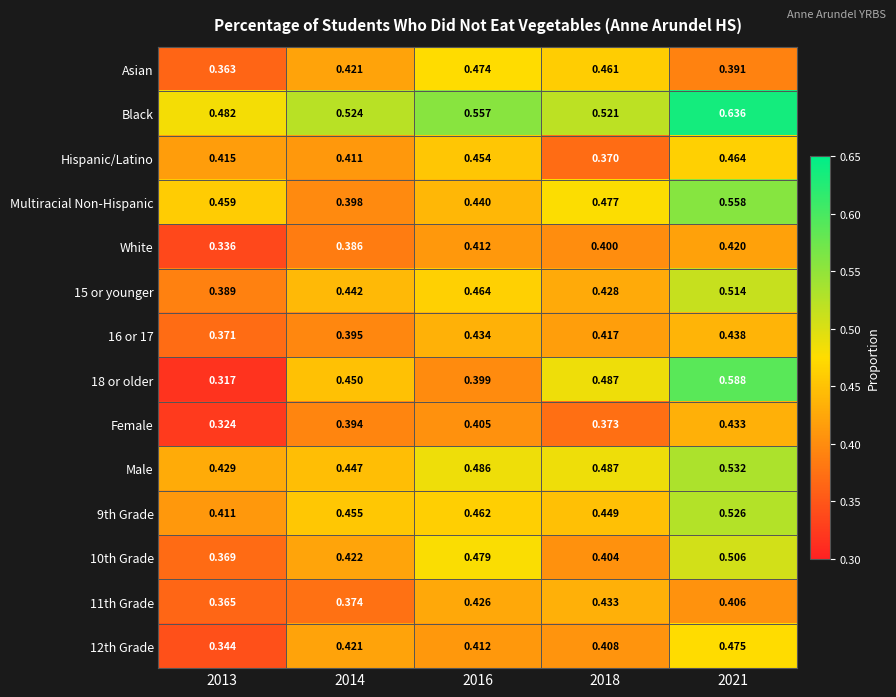

What is the difference between the highest and lowest values at 2018?

0.2